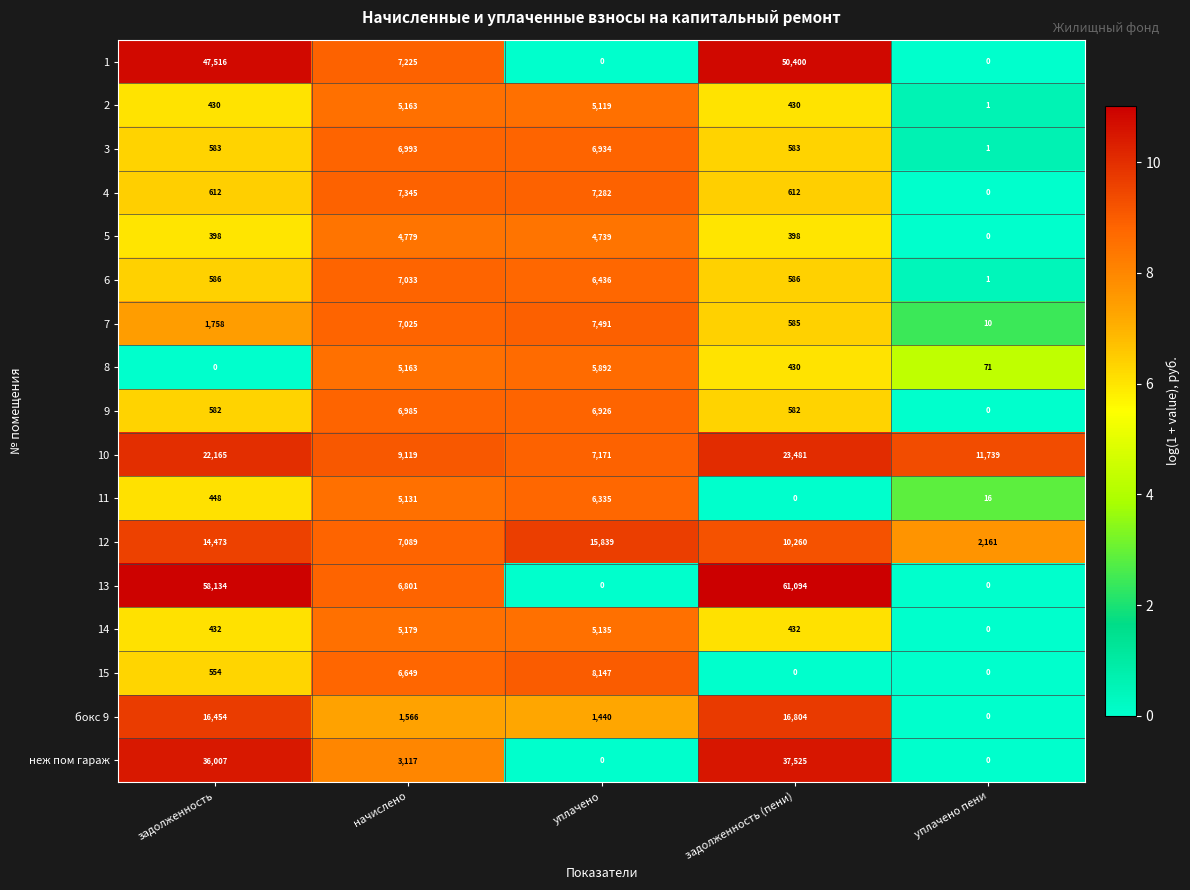

Which series changed the most between начислено and задолженность (пени)?

13